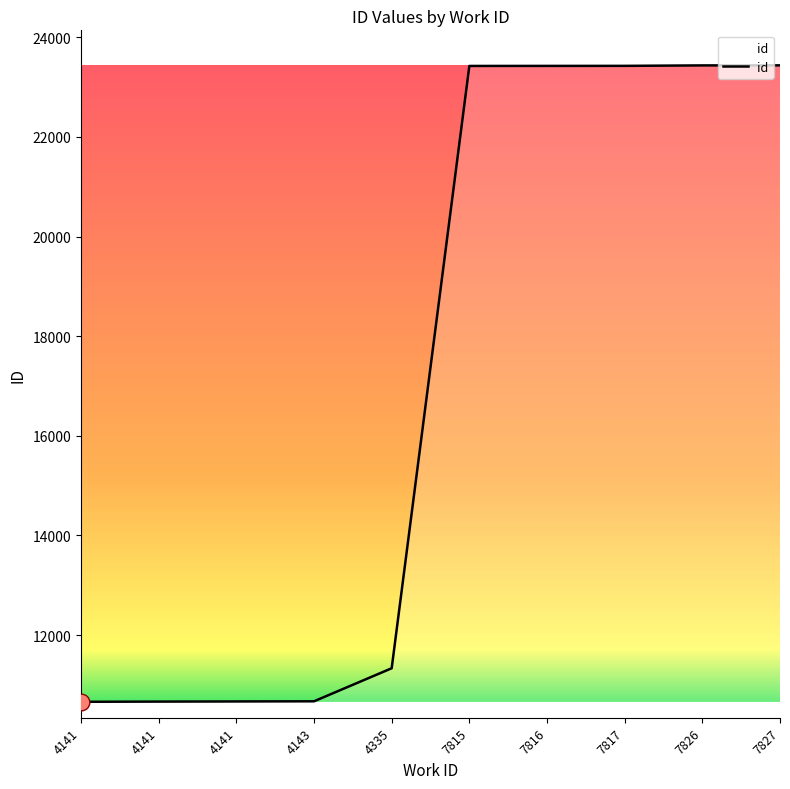

What is the change in value from 4141 to 7816?

+12764